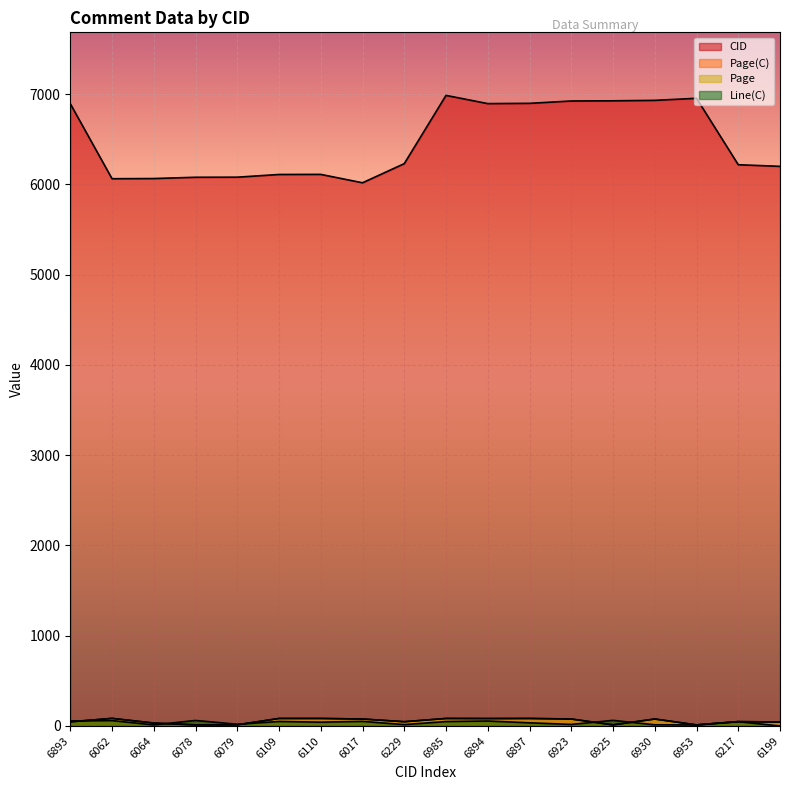

What is the value of the CID point at the 10th from the left?

6985